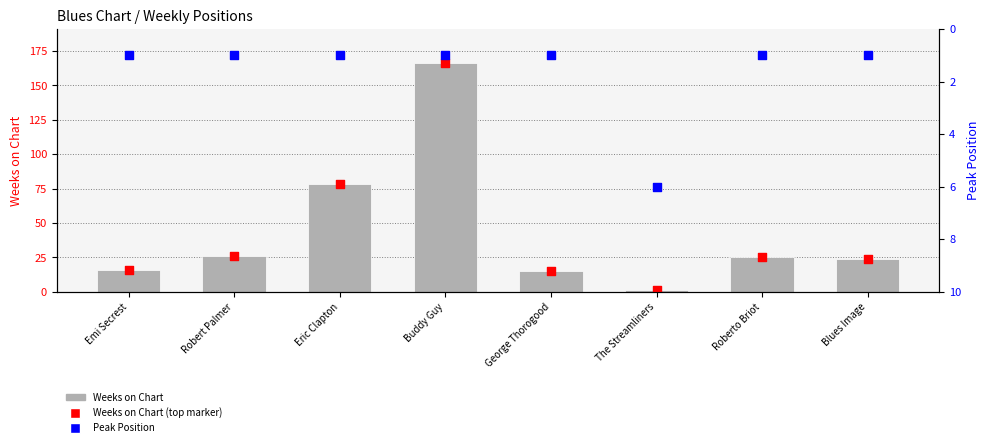

Which series contains the highest Y value?

Weeks on Chart